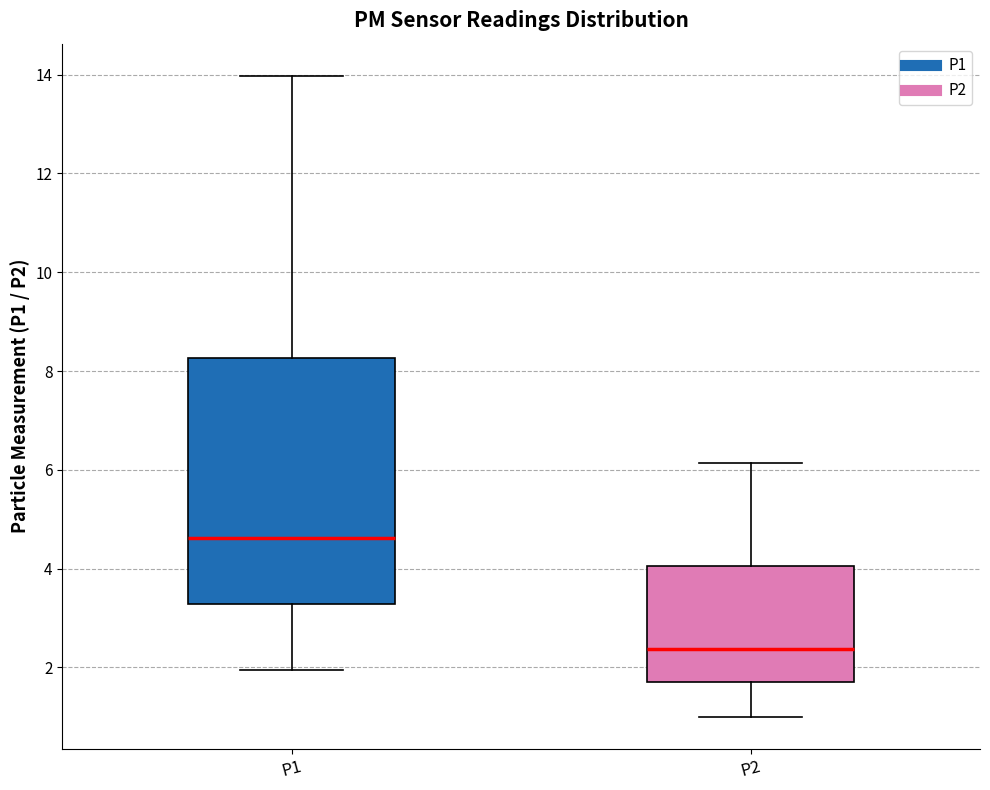

Which box's median line is the lowest?

P2